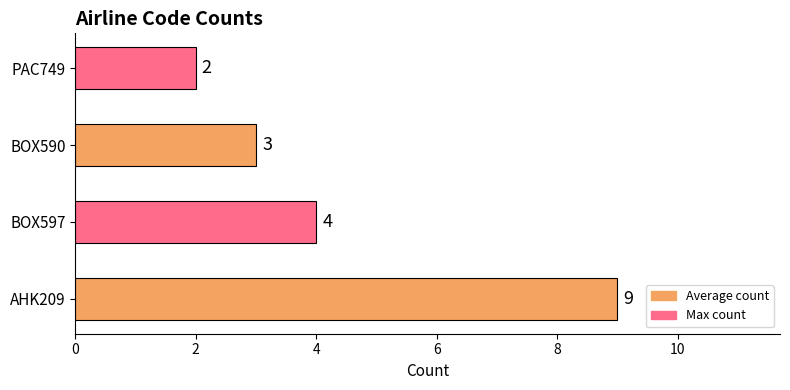

What is the difference between the maximum and second lowest values?

6